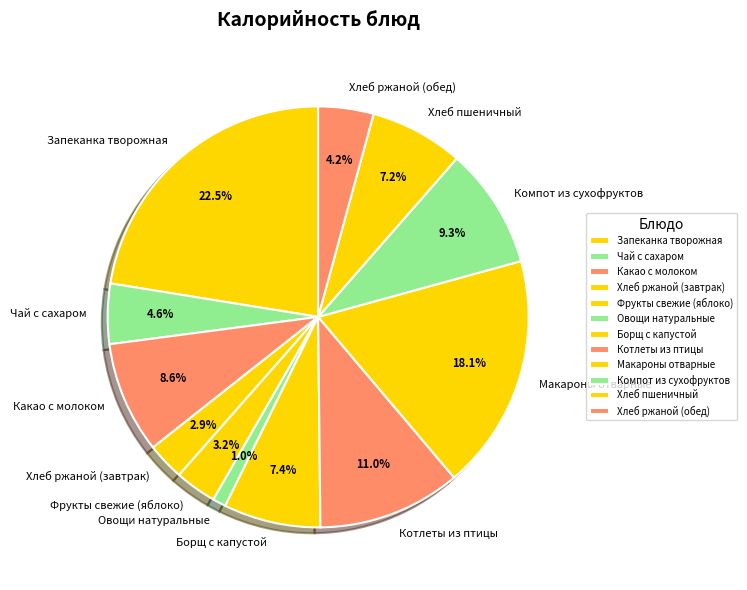

How much of the chart is everything except Котлеты из птицы?

89.0%